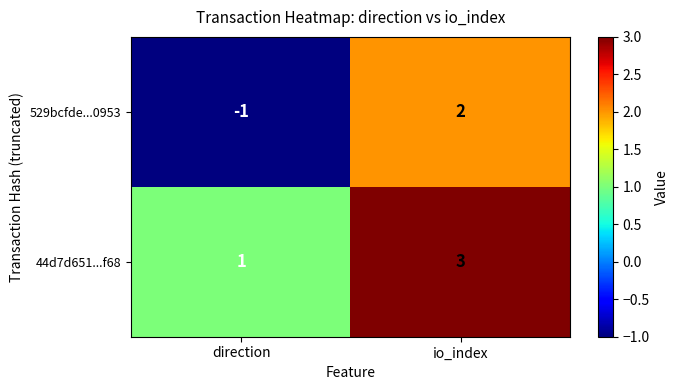

What is the sum of all 44d7d651...f68 values?

4